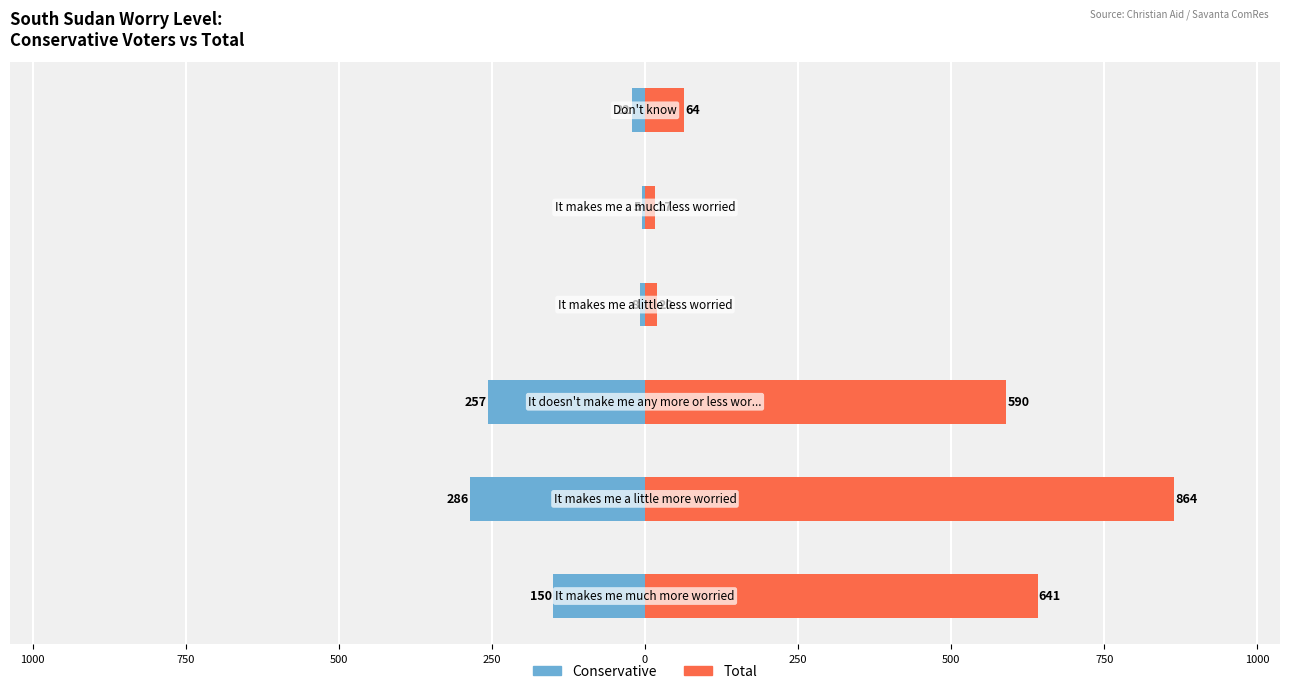

Are the bars grouped side by side (vs. stacked)?

Yes